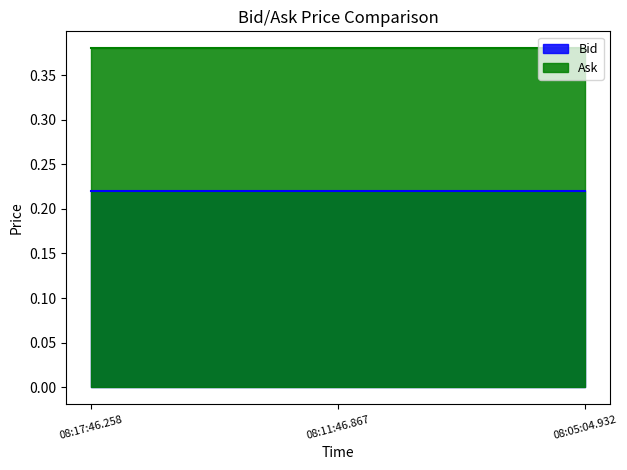

What is the sum of all Ask values?

1.1